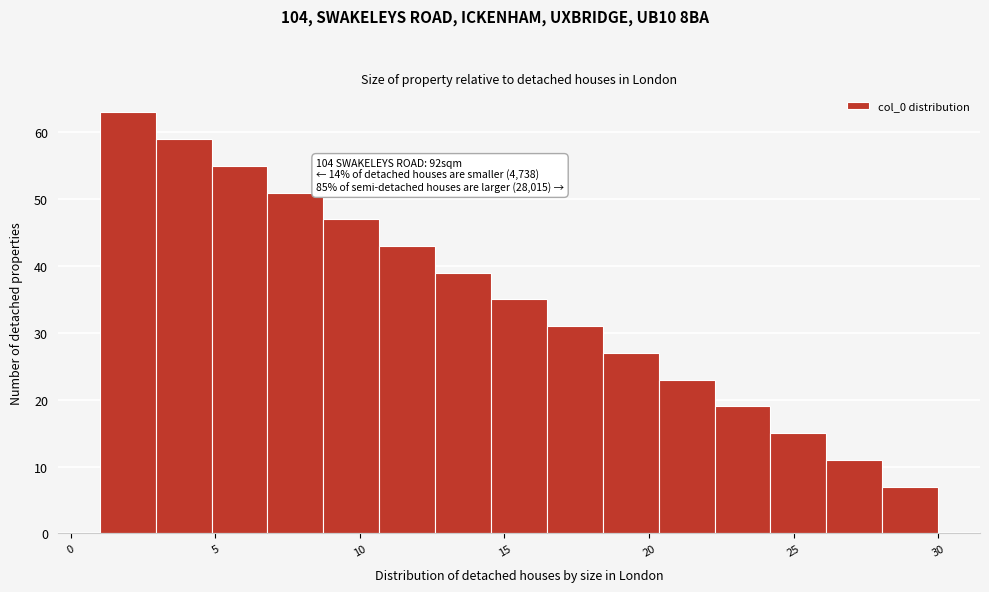

Around what value on the x-axis is the tallest bar? Give the approximate position of its centre, as read against the axis.

2.0